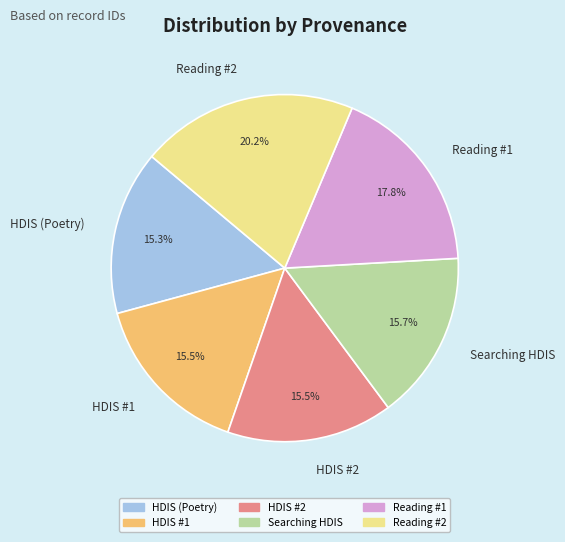

Combined, do HDIS #2 and Searching HDIS account for over 50%?

No